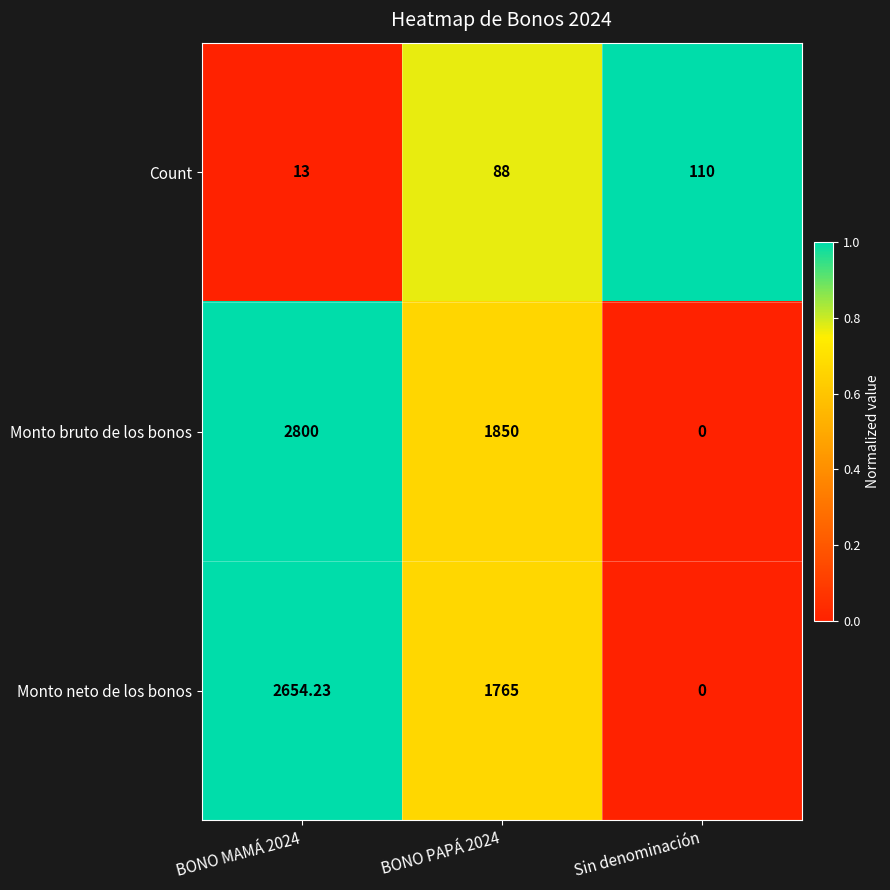

Which series has the largest total across all categories?

Monto bruto de los bonos